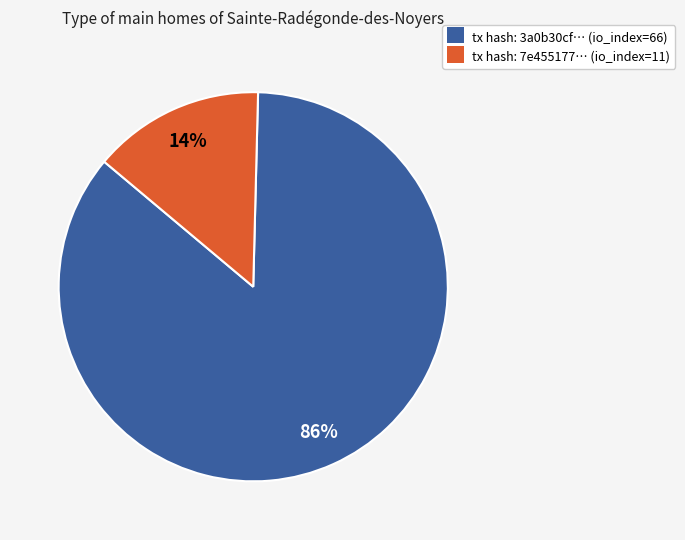

Which slice represents more than half of the pie?

tx hash: 3a0b30cf… (io_index=66)